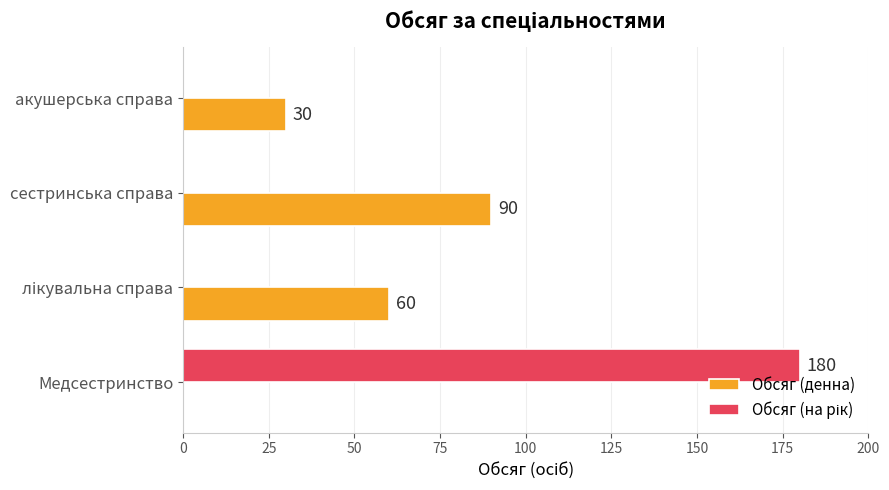

What is the sum of all Обсяг (денна) values?

180